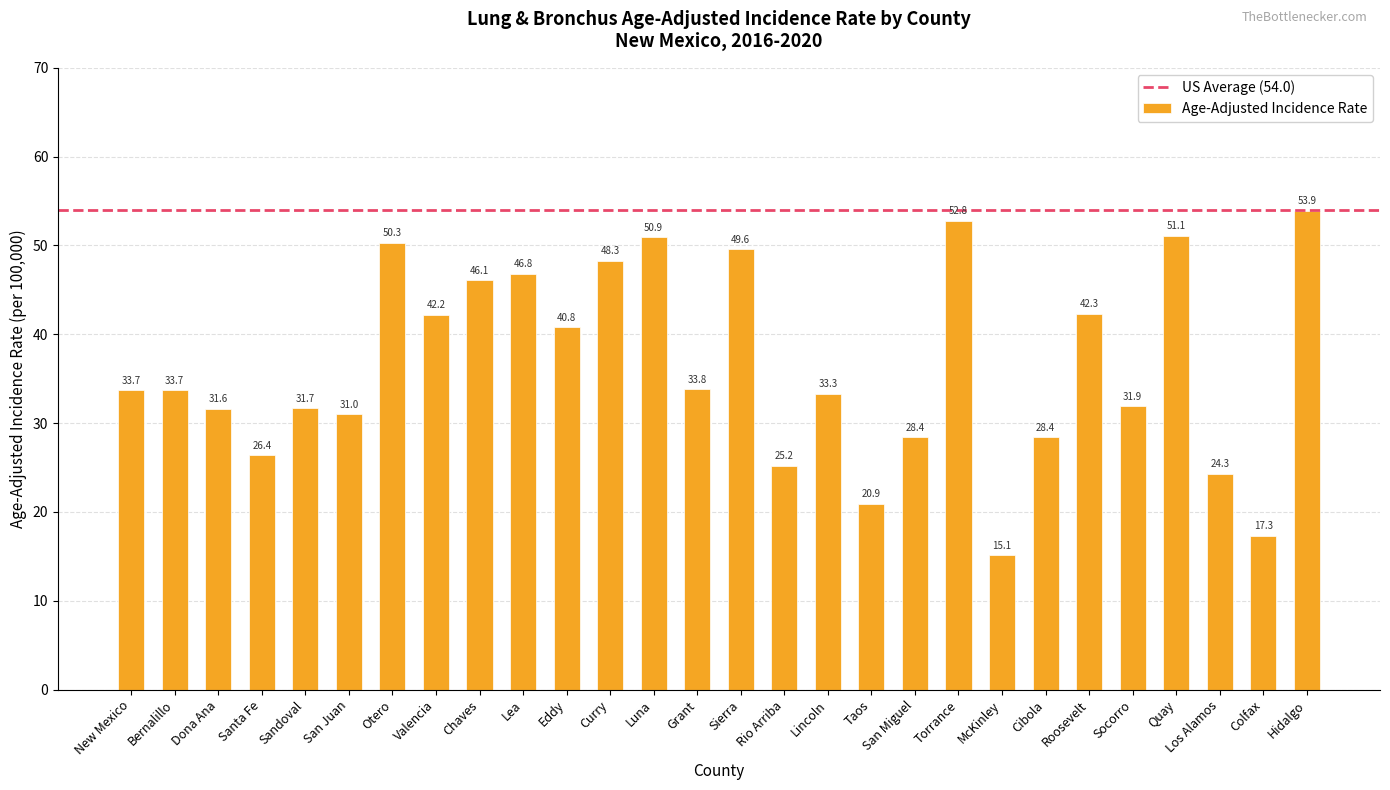

Where is the data nearest to the value 34?

Grant